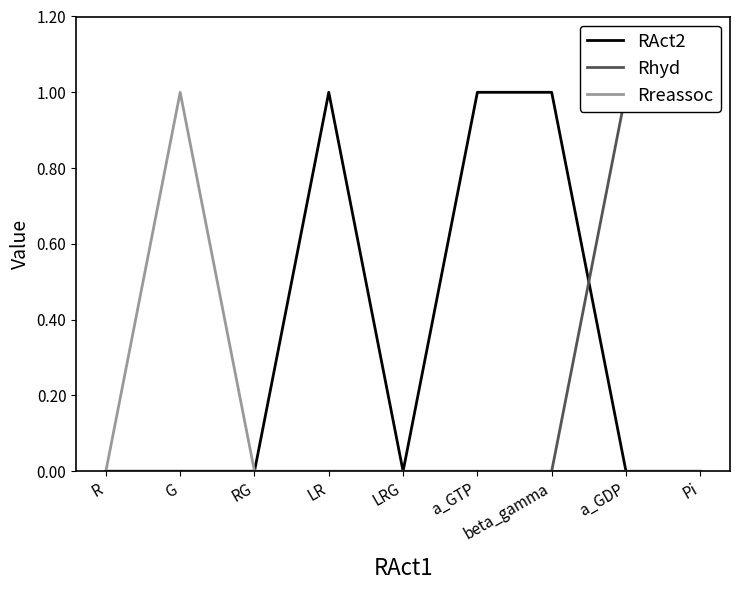

Reading left to right, extract all data points from this chart.

RAct2: 0	0	0	1	0	1	1	0	0
Rhyd: 0	0	0	0	0	0	0	1	1
Rreassoc: 0	1	0	0	0	0	0	0	0